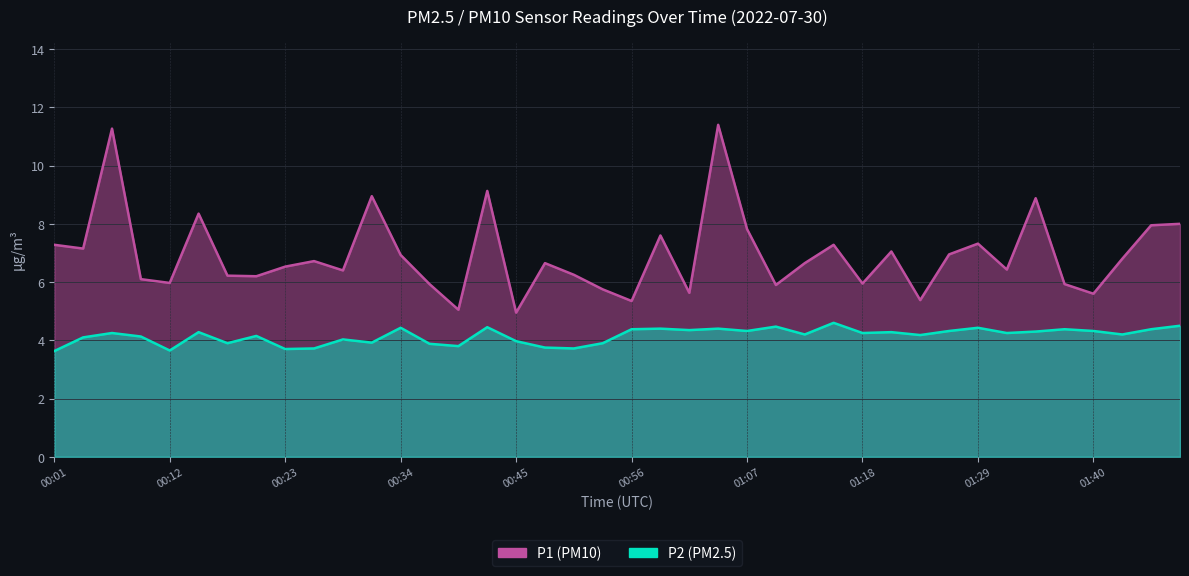

Which category has the lowest value across all series?

00:01